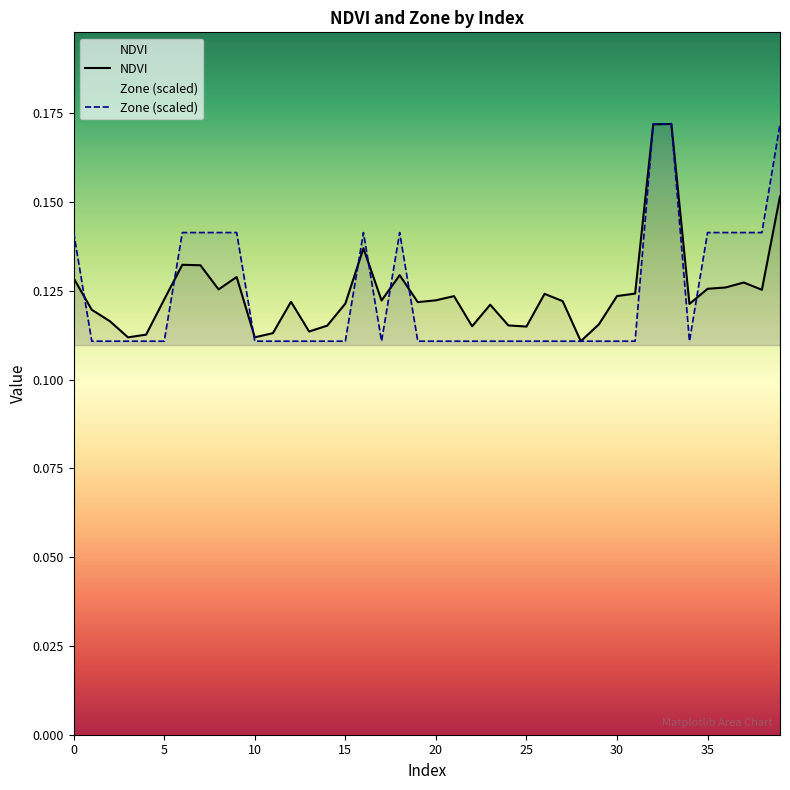

What is the minimum value shown in the chart?

0.1